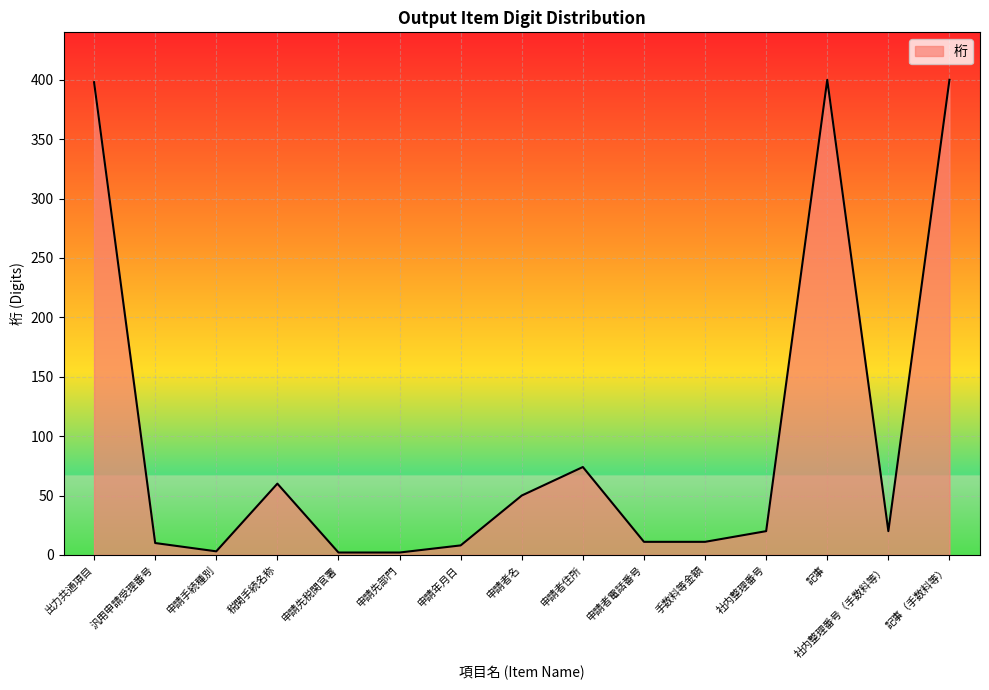

What is the greatest value displayed?

400